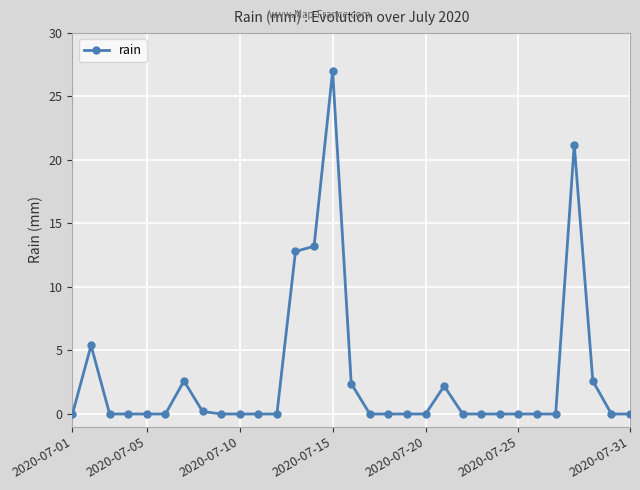

What is the sum of all values?

89.6